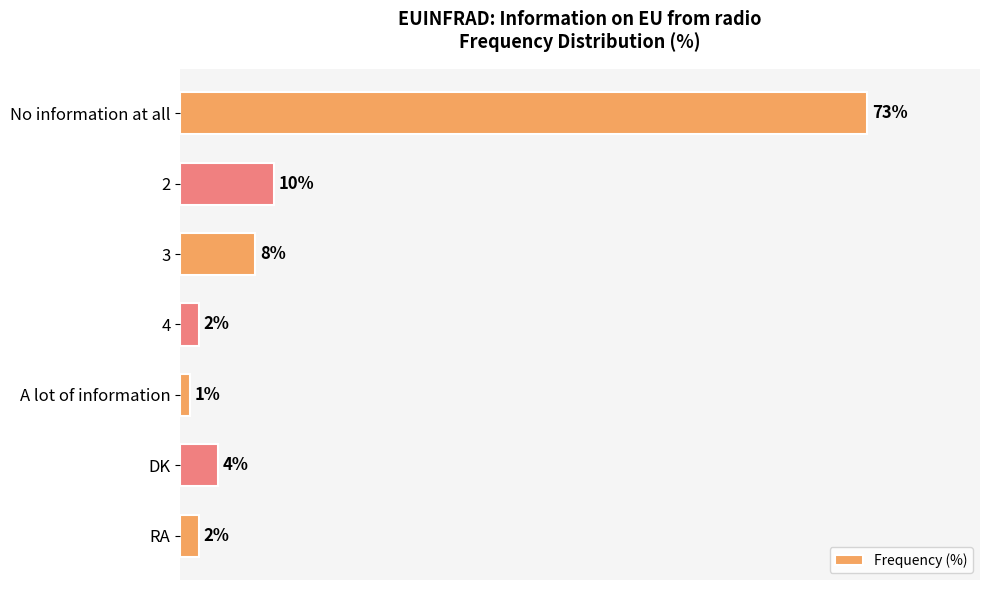

Which category has the highest value across all series?

No information at all